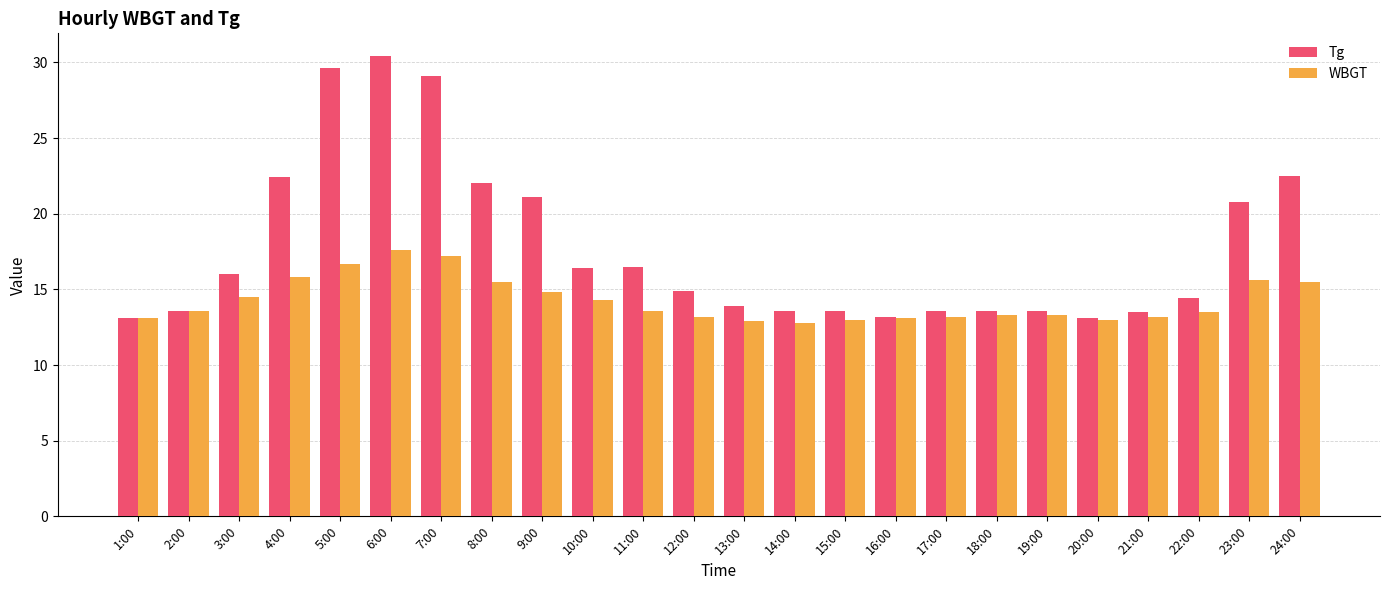

How many bars are there in total?

48